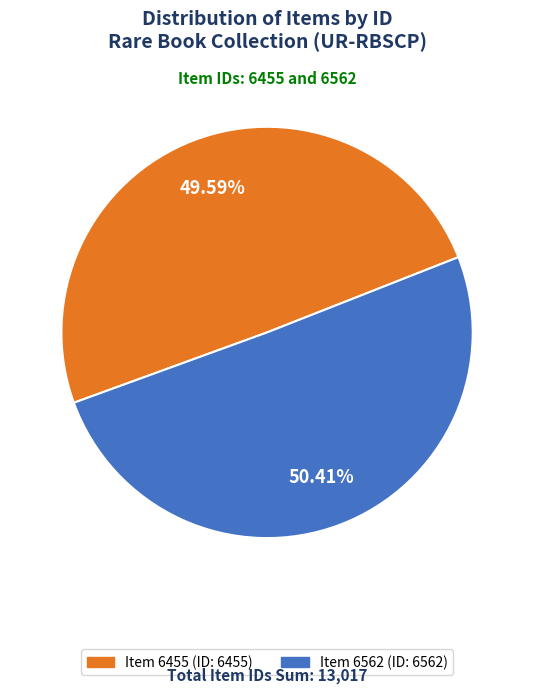

Is there any slice that represents more than half of the pie?

Yes